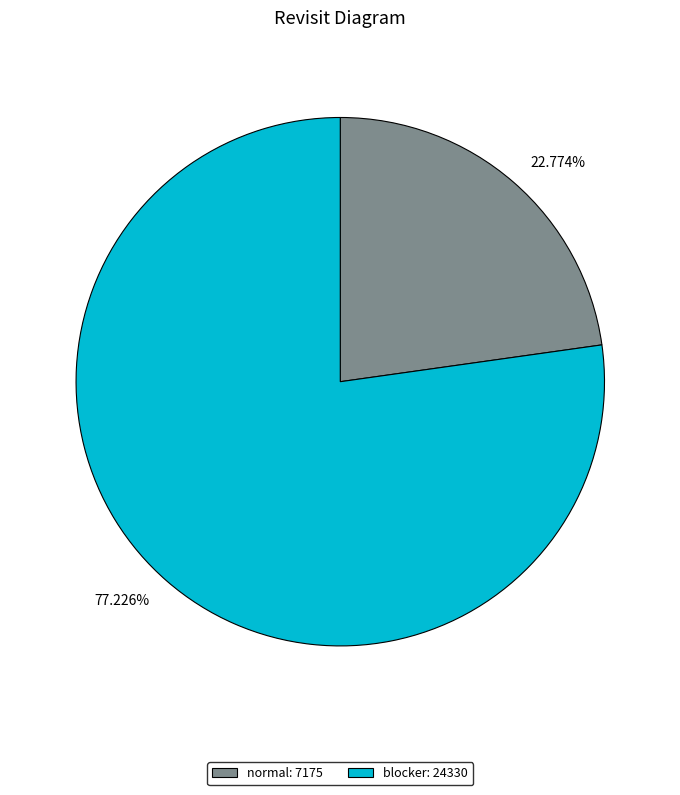

Count the number of slices in the pie.

2